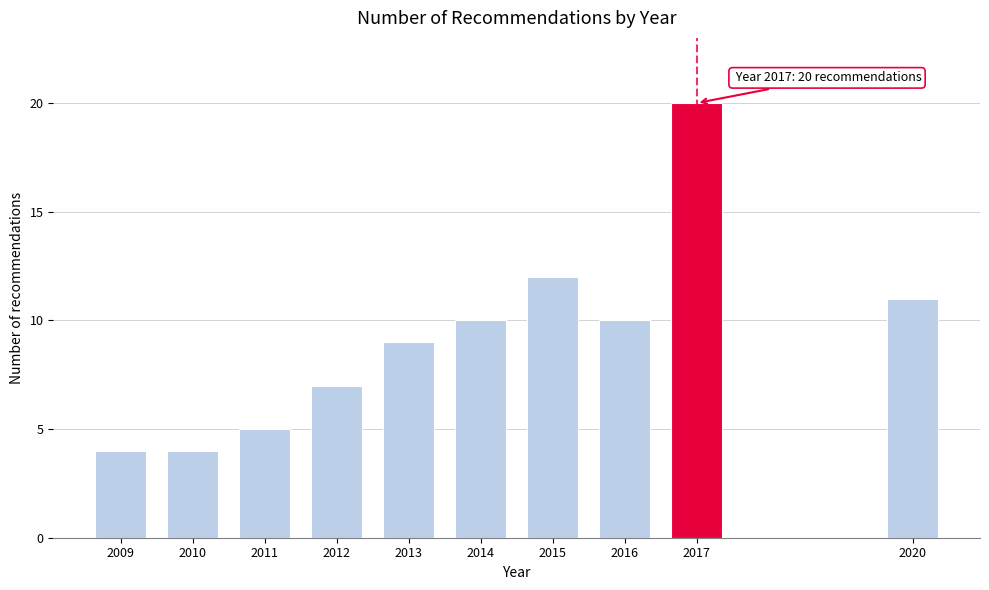

Reading left to right, extract all data points from this chart.

2009=4	2010=4	2011=5	2012=7	2013=9	2014=10	2015=12	2016=10	2017=20	2020=11